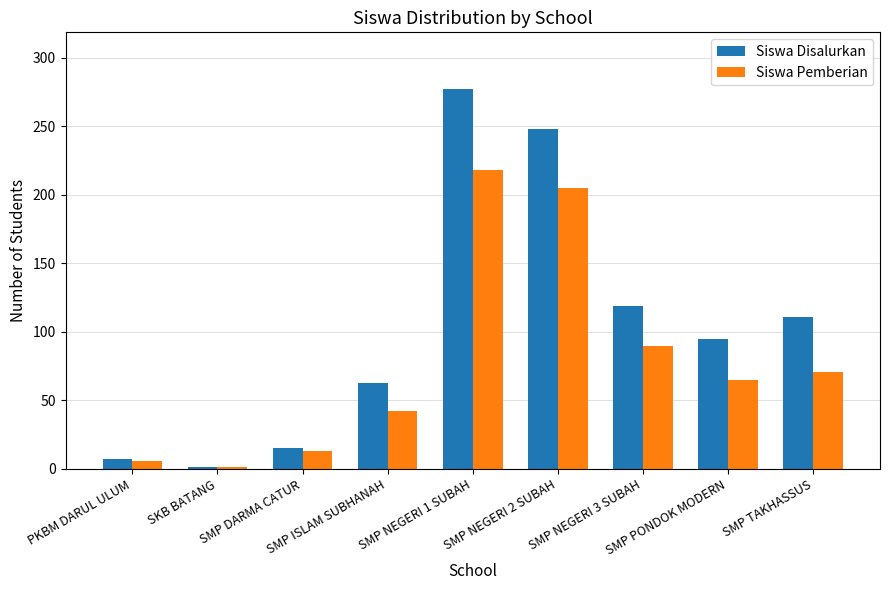

How many data points does each series have?

9